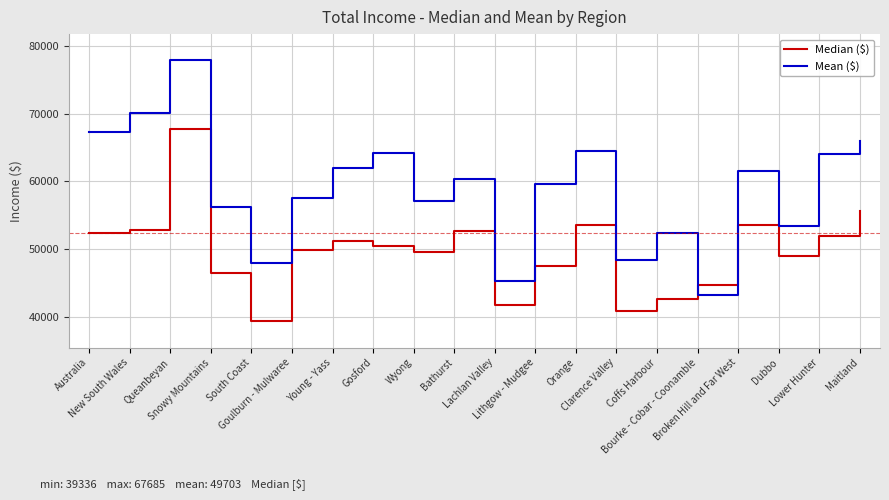

Which series has the widest spread of values?

Mean ($)